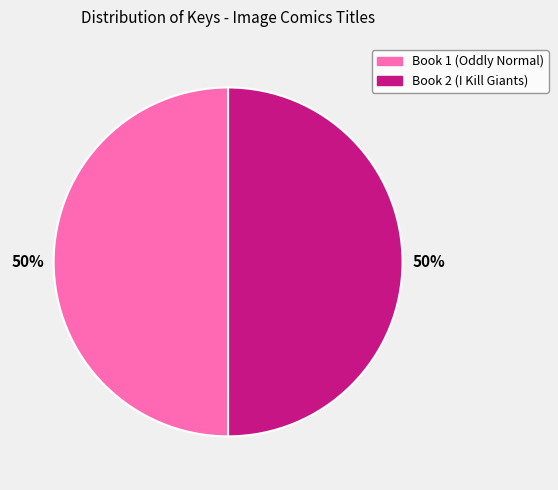

To the nearest percent, what is the combined percentage of Book 2 (I Kill Giants) and Book 1 (Oddly Normal)?

100%